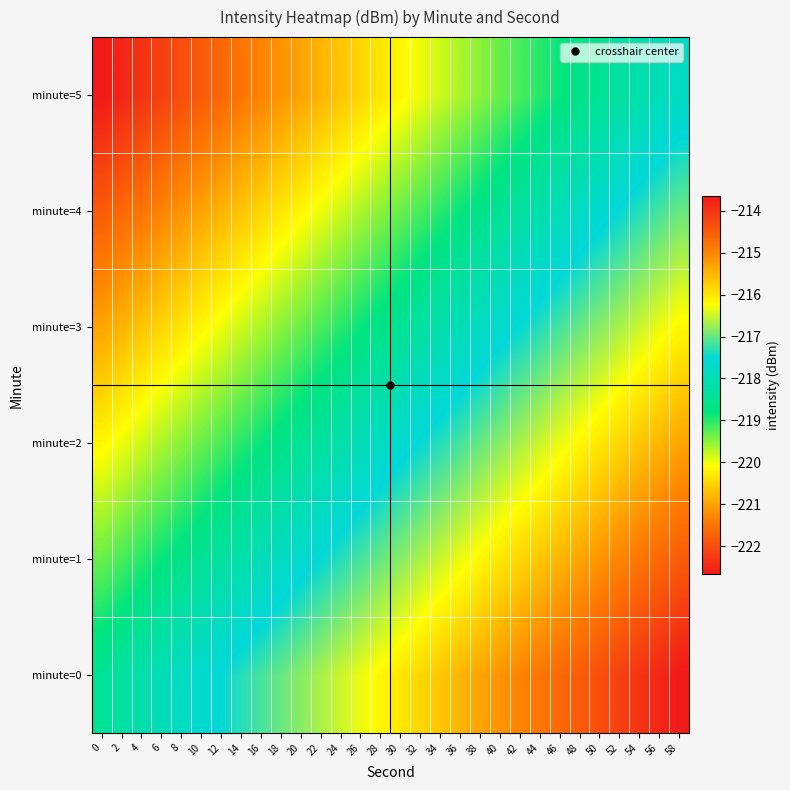

At which category is the sum across all series the highest?

58